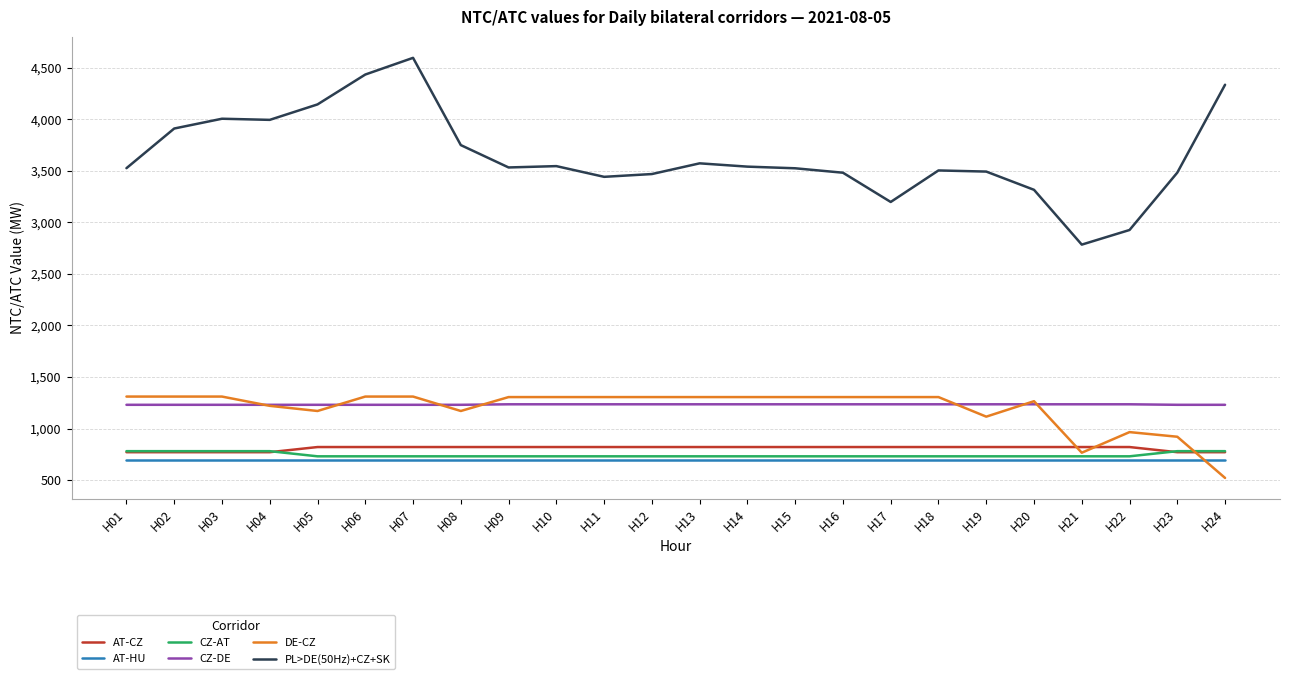

What is the maximum value shown in the chart?

4598